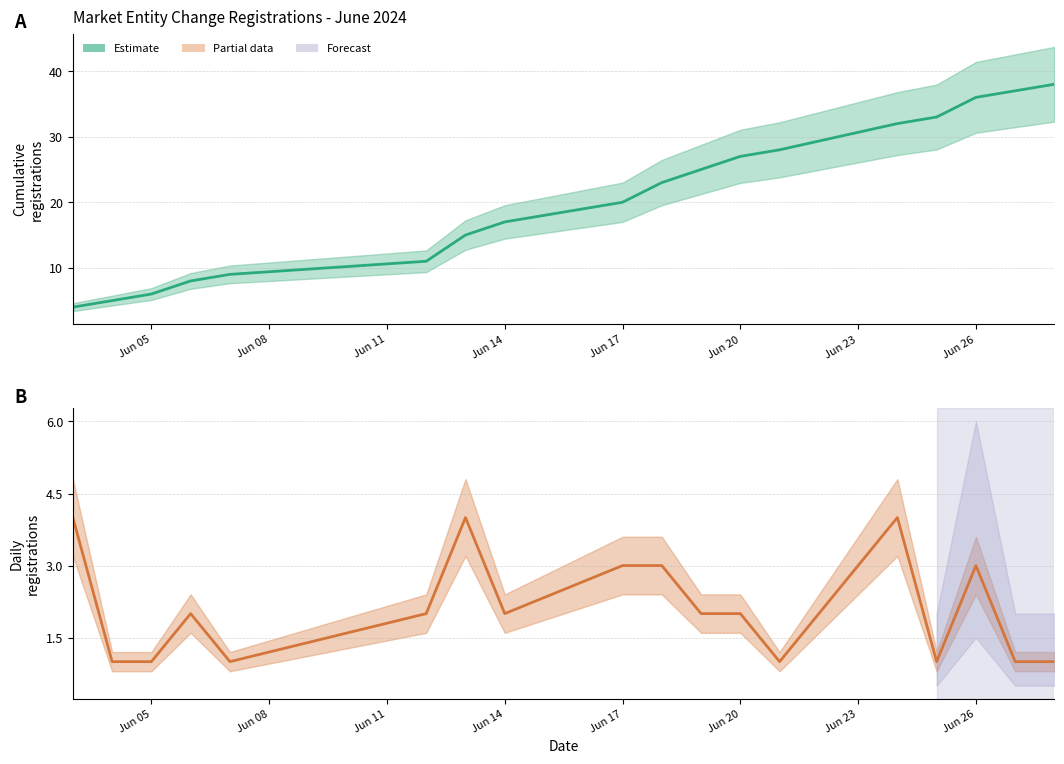

True or false: Cumulative Registrations and Daily Registrations cross at least once.

False